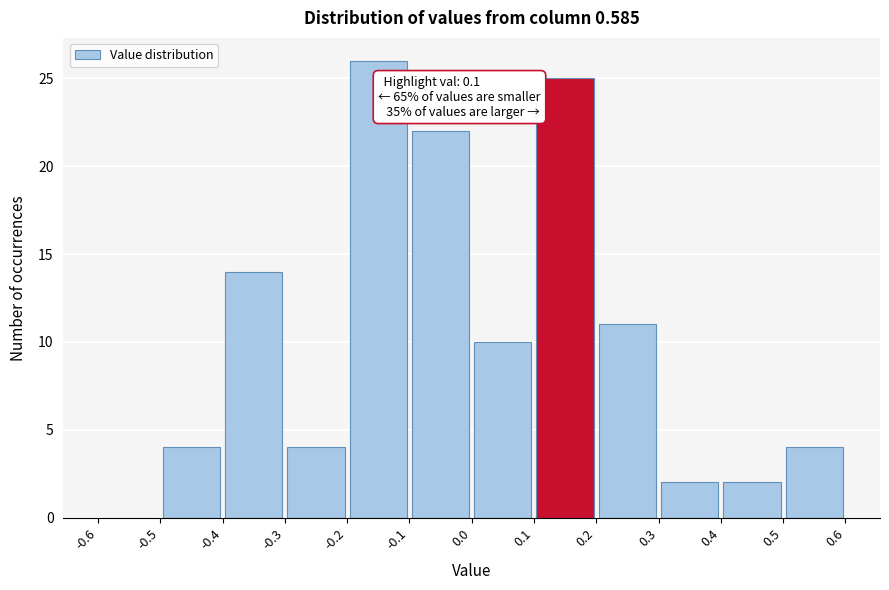

Which range on the x-axis has the tallest bar?

-0.2 to -0.1